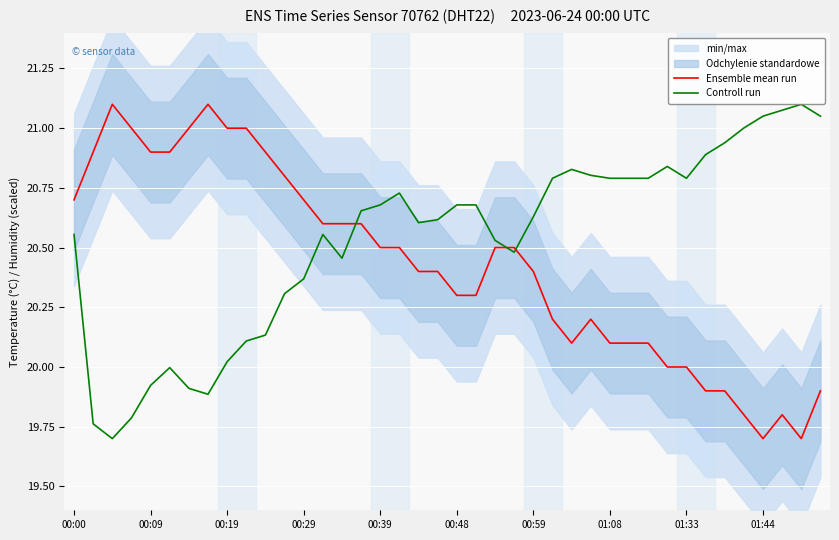

True or false: Controll run has a value of 32.0 at 00:19.

False